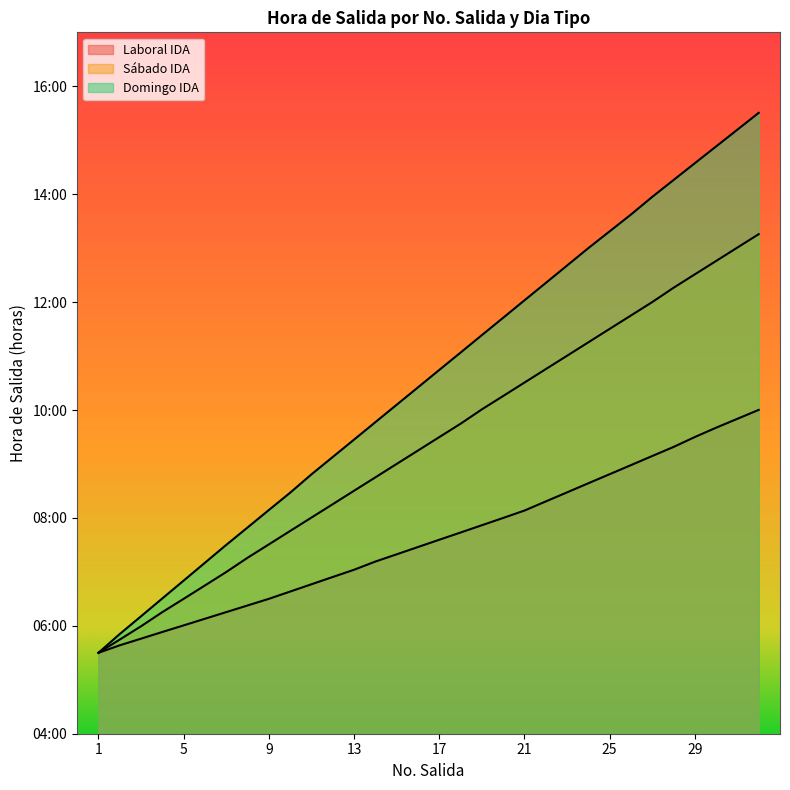

True or false: Domingo IDA has more than 2 points higher than both neighbors.

False